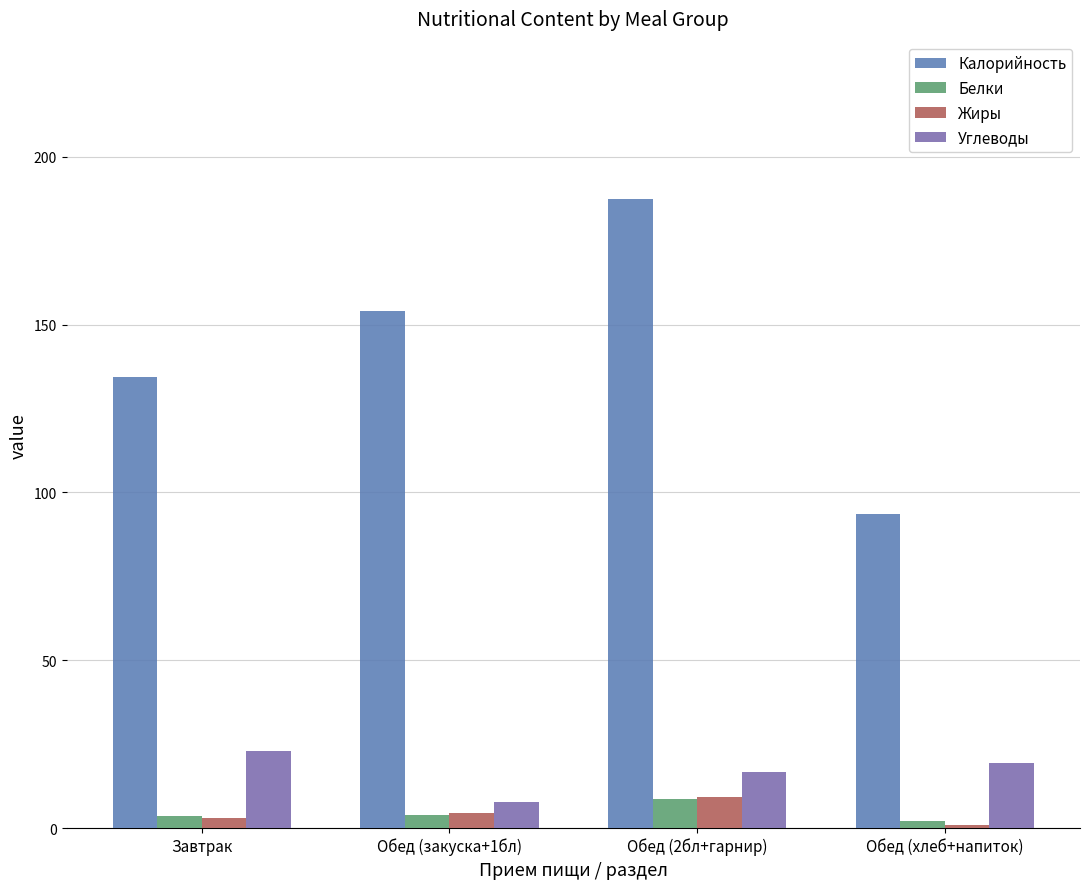

Between Завтрак and Обед (2бл+гарнир), which is larger?

Обед (2бл+гарнир)